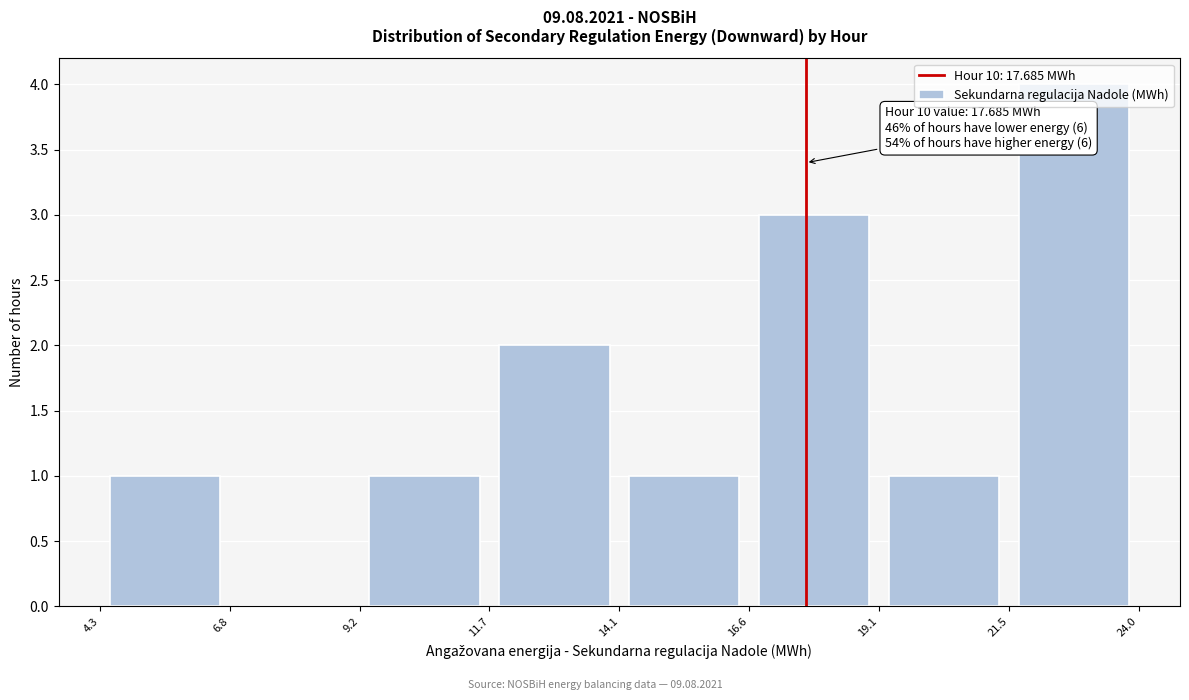

Which range on the x-axis has the tallest bar?

21.5 to 24.0